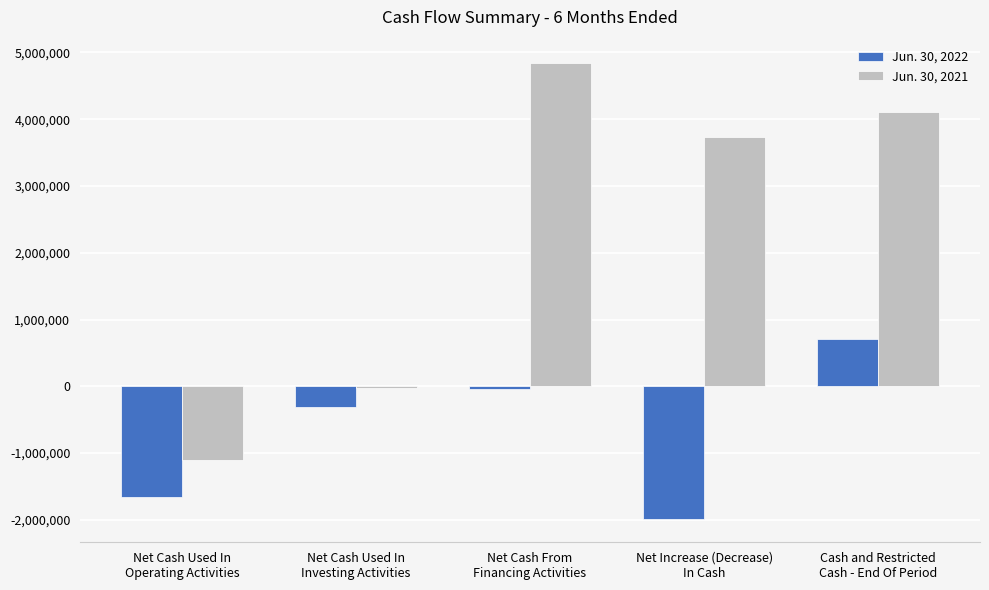

What is the sum of all Jun. 30, 2022 values?

-3280391